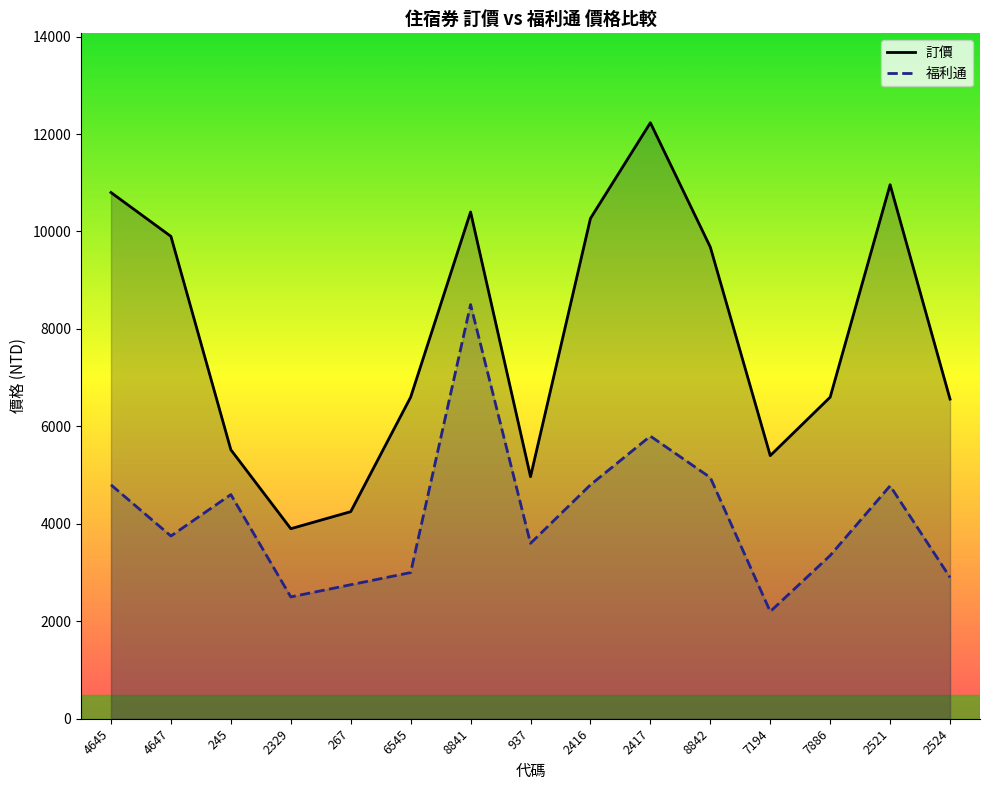

Does the chart display data point markers on the line(s)?

No